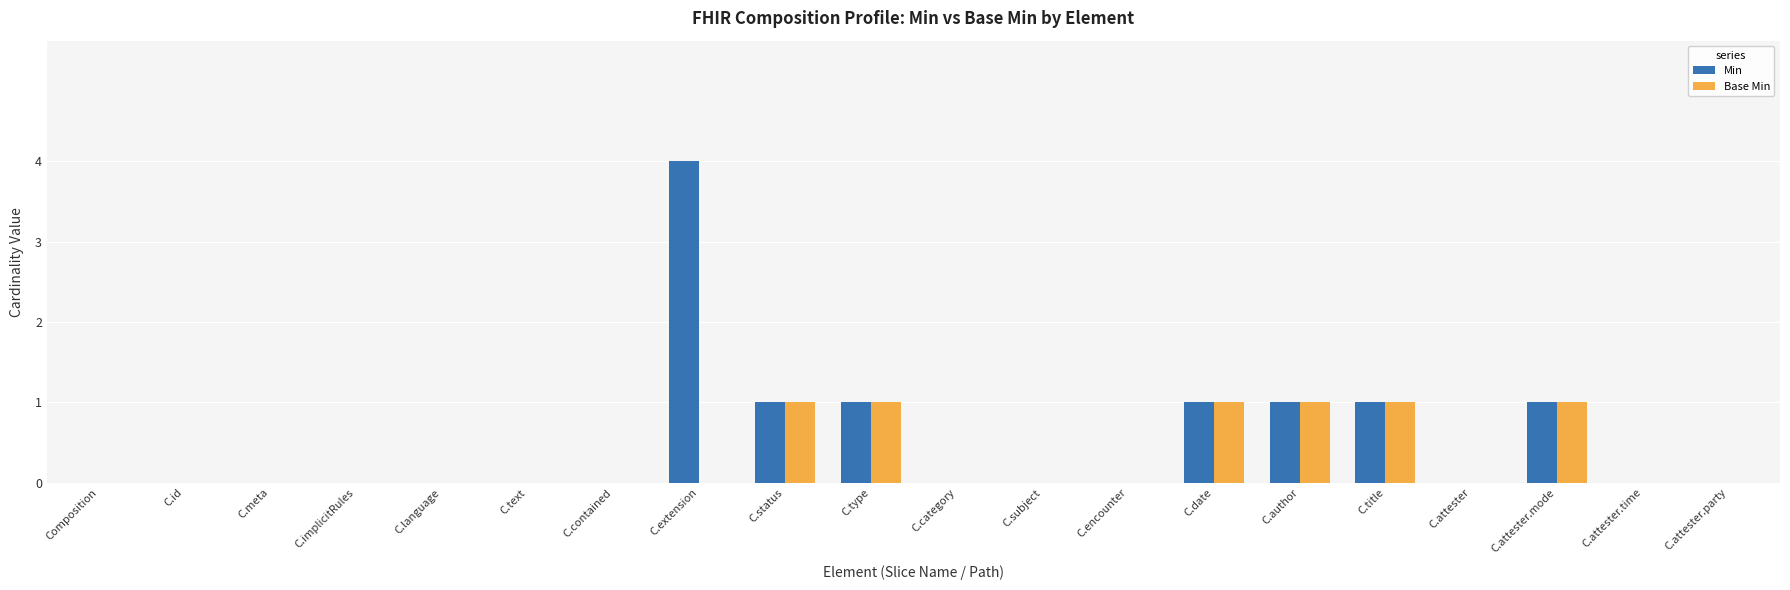

How many series are shown in this chart?

2